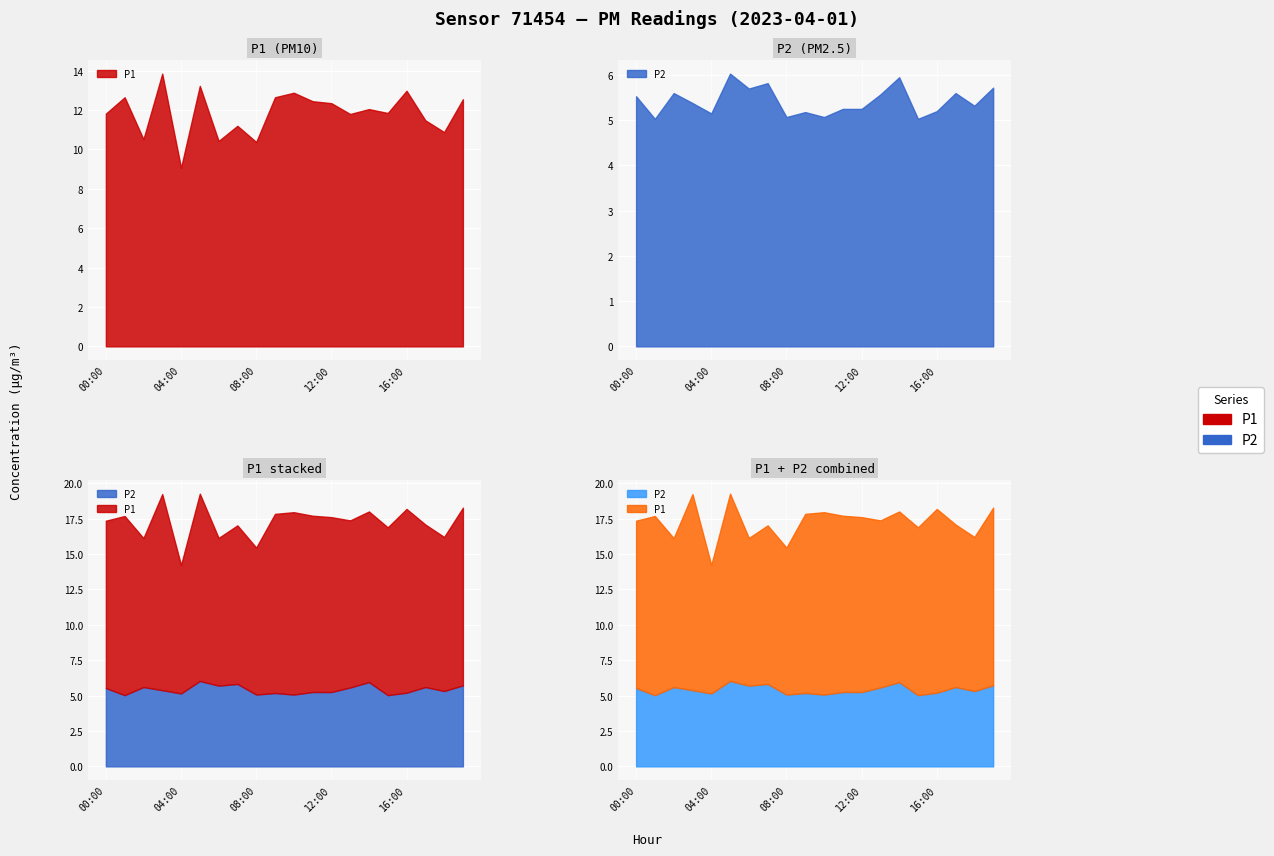

What is the difference between the P2 values at 06:00 and 02:00?

0.1